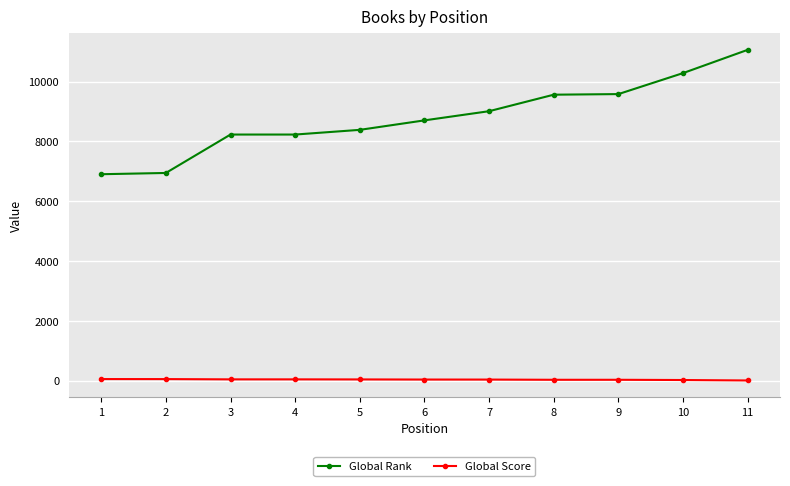

What is the approximate value of Global Score at 7, to the nearest 10?

30